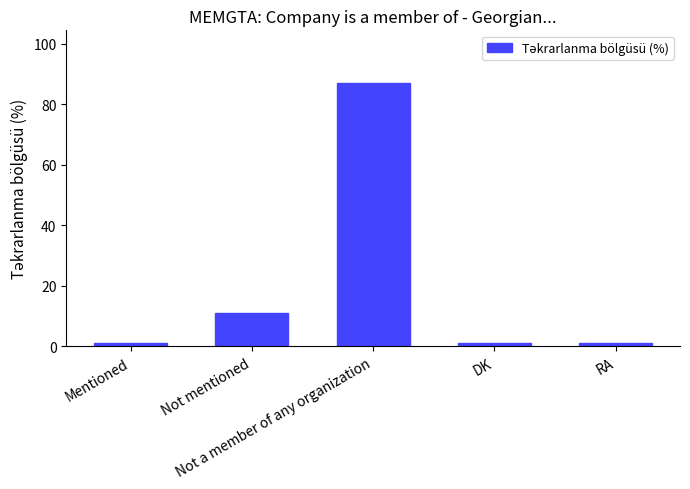

What is the average value?

20